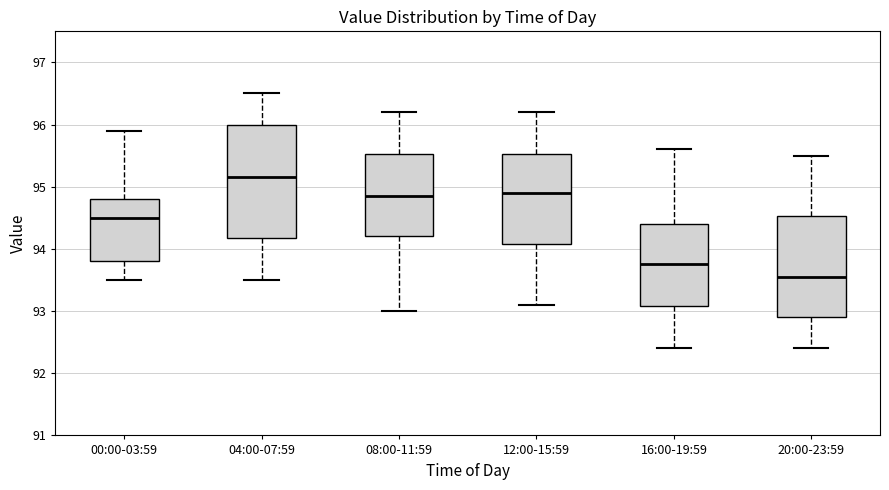

Where does the upper whisker of the box for 12:00-15:59 end on the y-axis? The values are not printed on the chart, so give them approximately, as read against the axis.

96.2